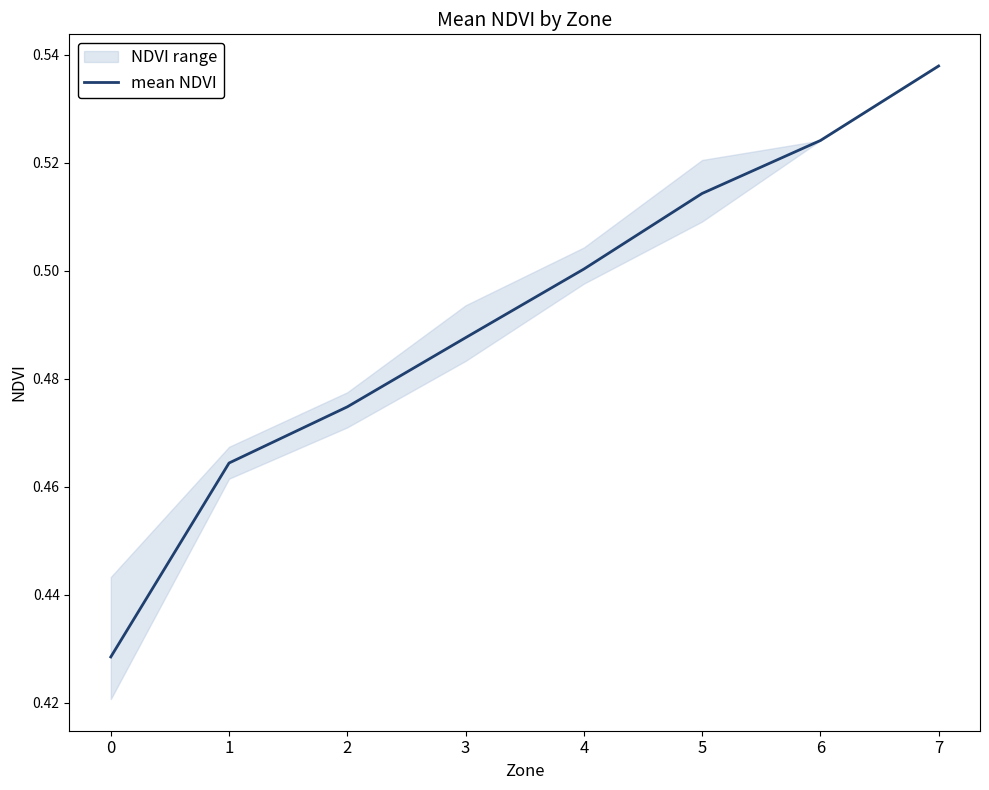

What is the approximate value at 6?

0.5